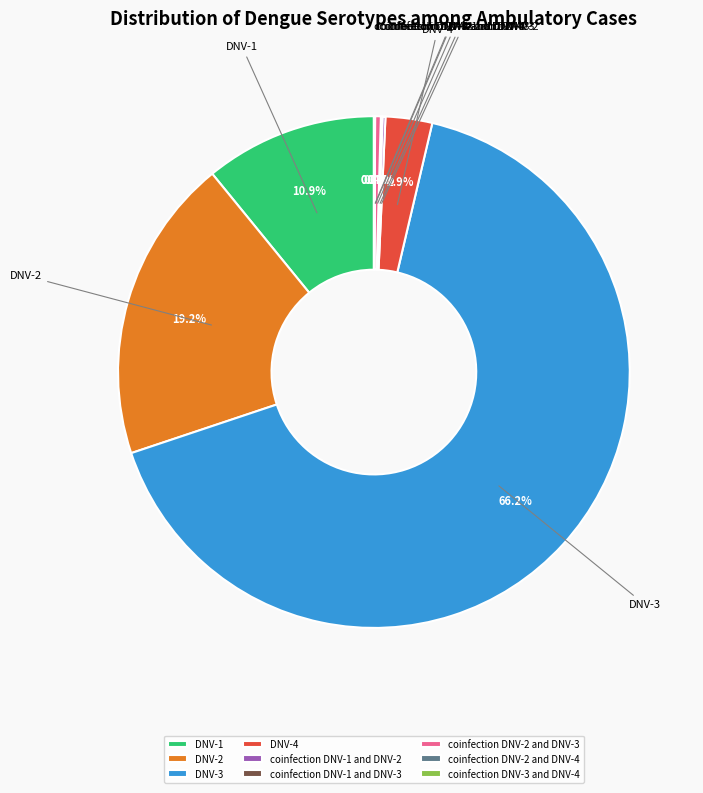

What percentage is NOT represented by DNV-2?

80.8%